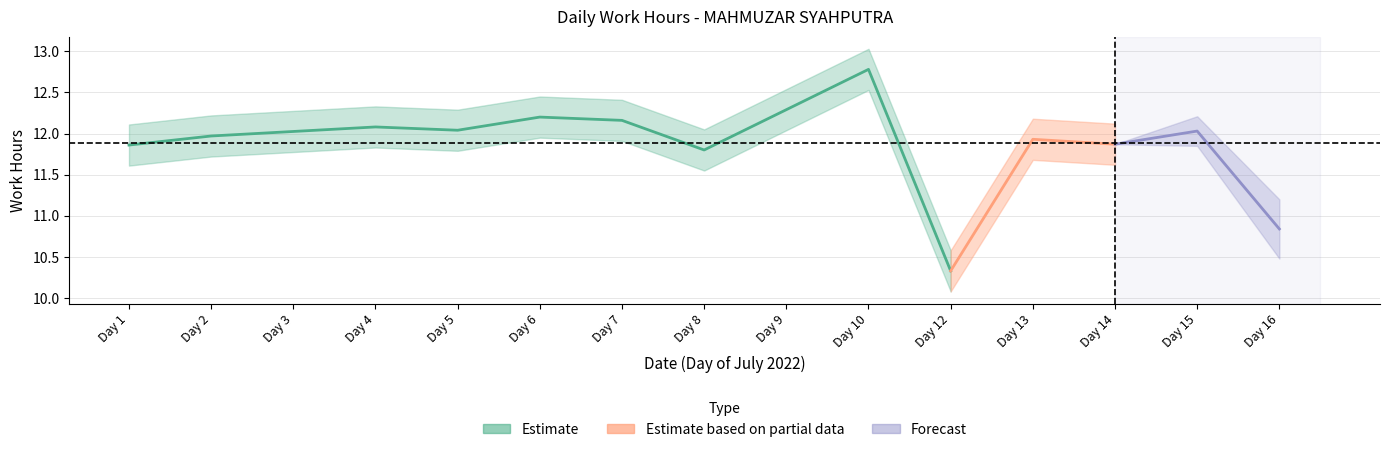

What is the value of the 4th point from the left?

12.1